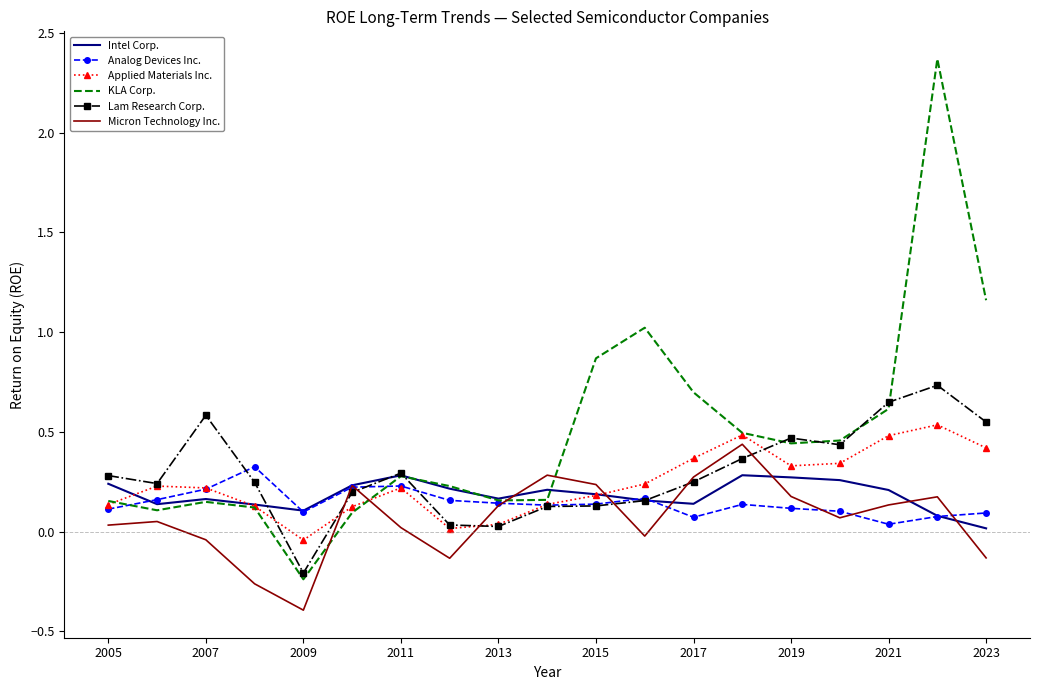

What is the lowest value of the Micron Technology Inc. series?

-0.4